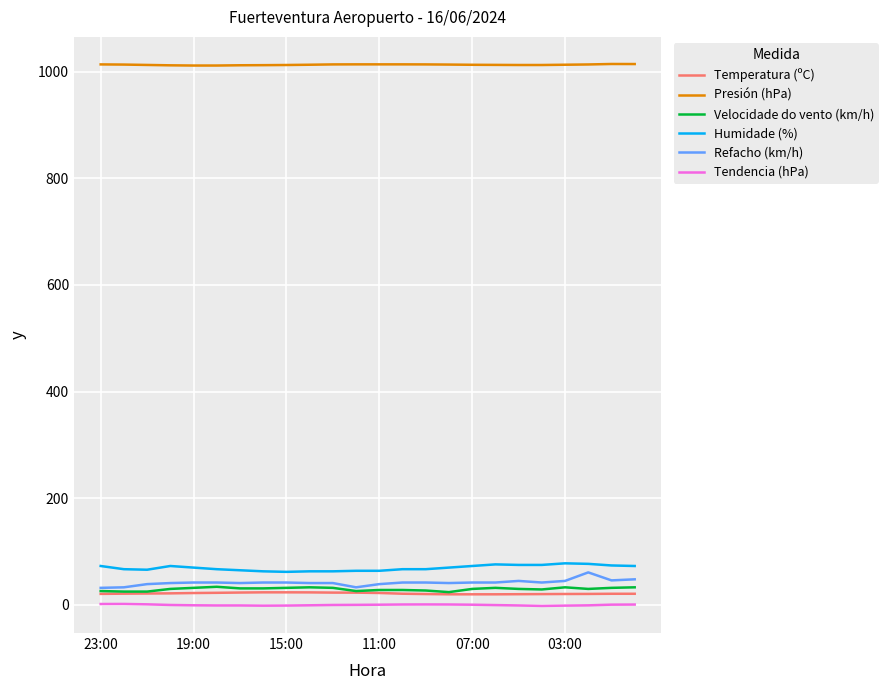

Which series has the largest total across all categories?

Presión (hPa)